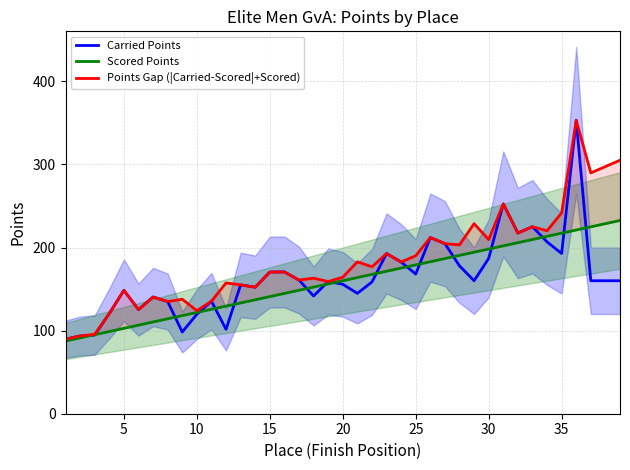

After their last crossing, which series has the higher values: Carried Points or Scored Points?

Scored Points